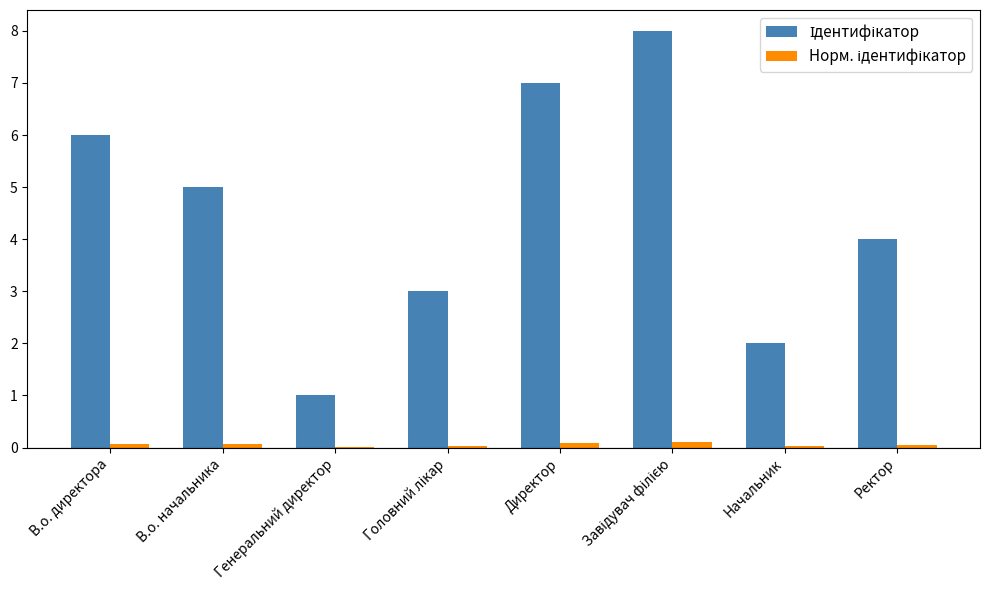

What is the greatest value displayed?

8.0